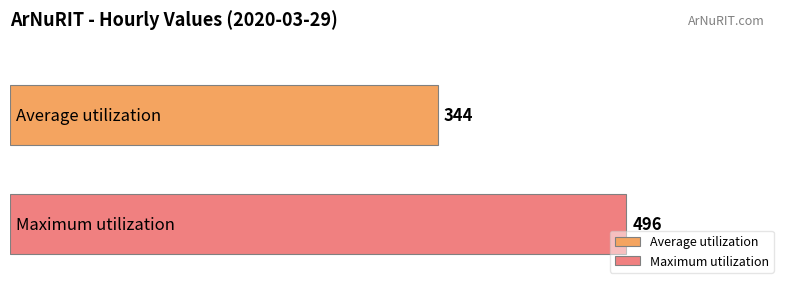

What is the greatest value displayed?

496.0